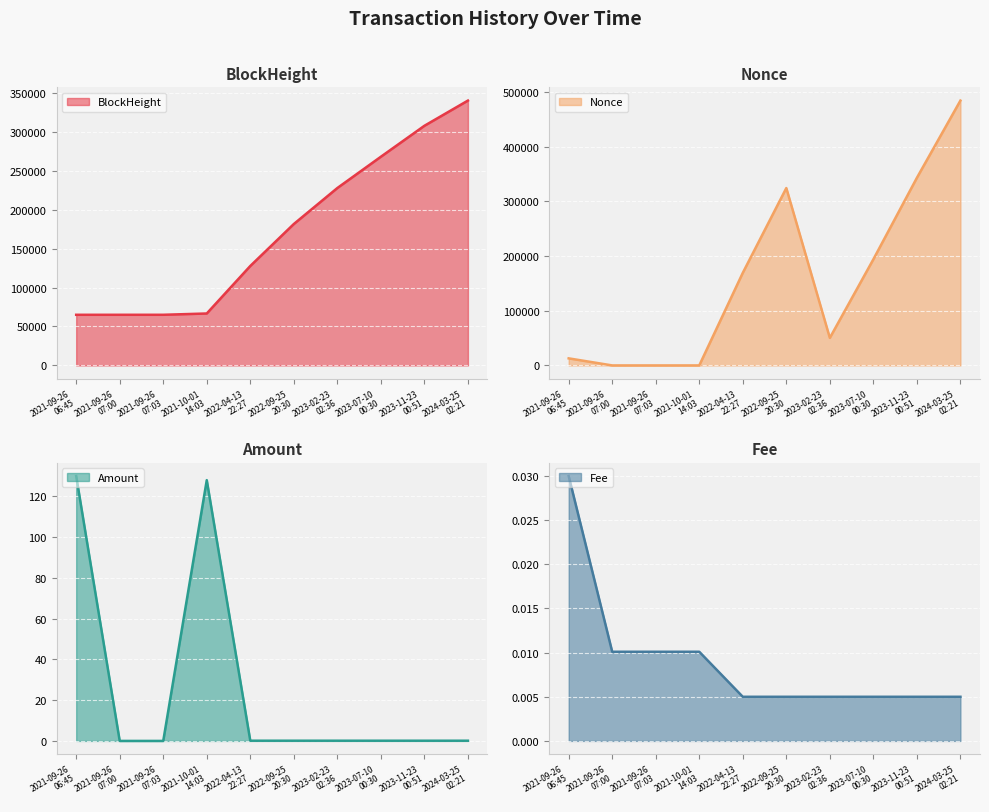

Read the BlockHeight line value at 2022-04-13
22:27.

127717.0